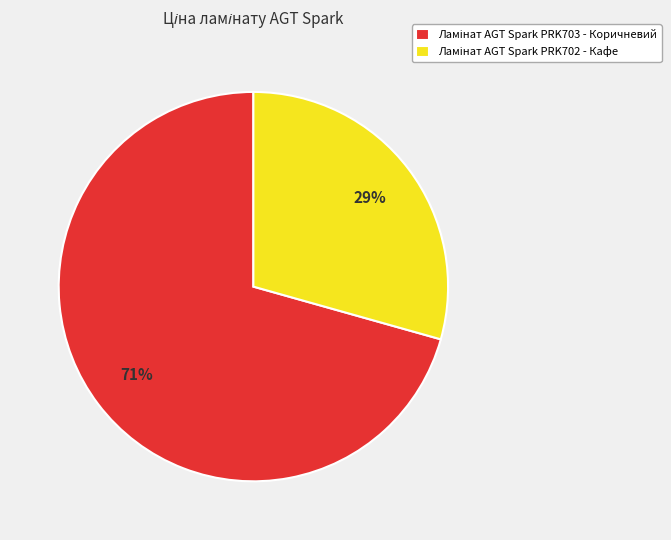

To the nearest percent, what is the average slice percentage?

50%